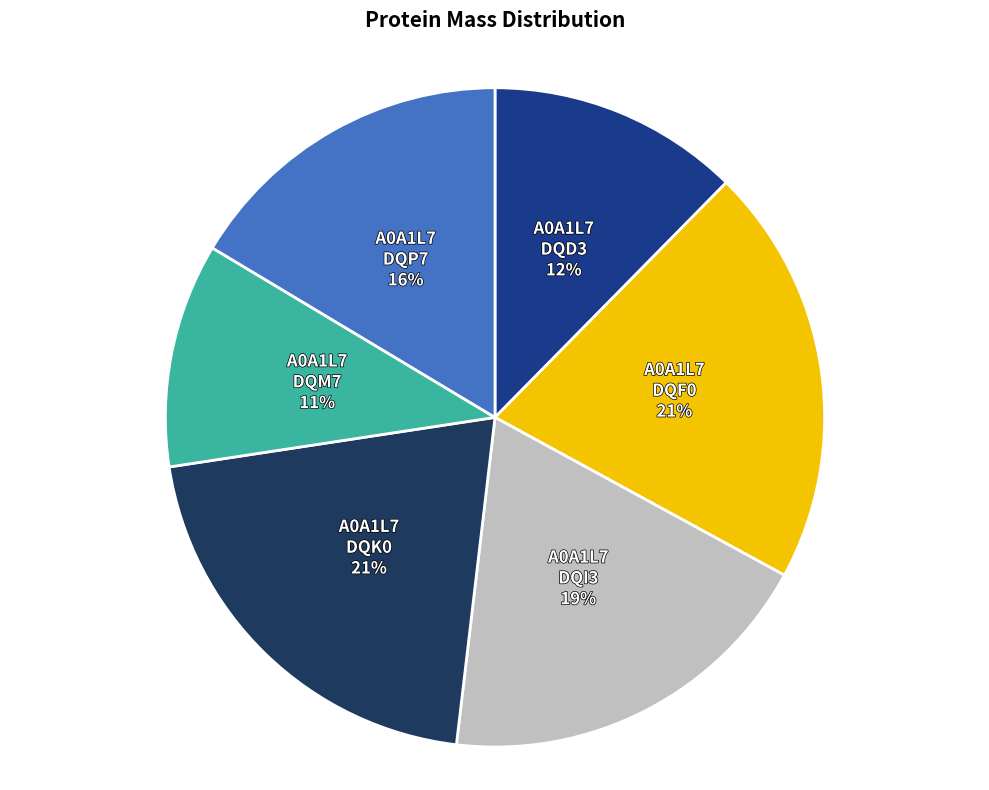

Is it true that A0A1L7 DQM7 11% is 11% of the pie?

True